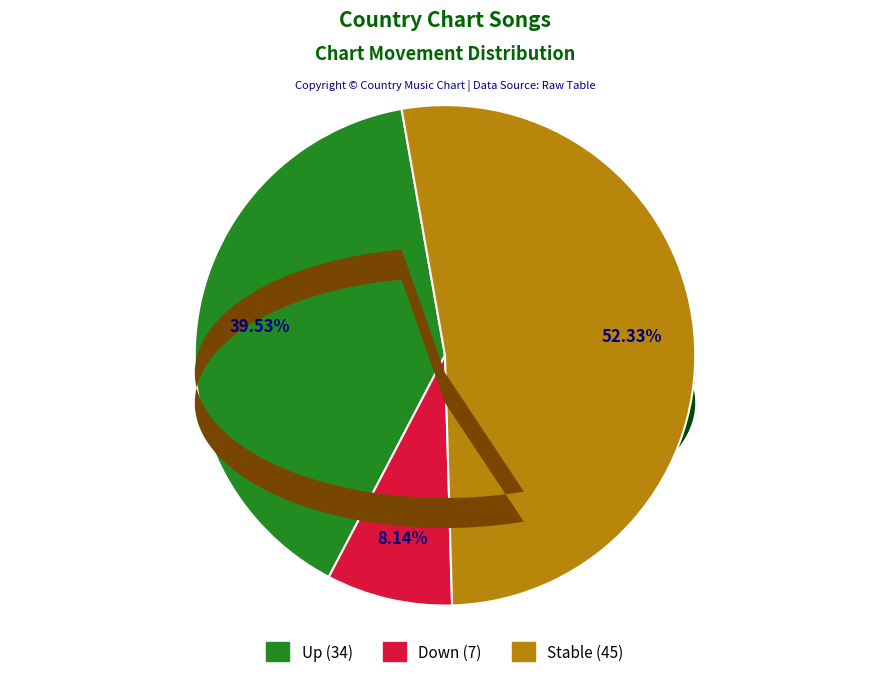

To the nearest percent, what portion does down represent?

8%